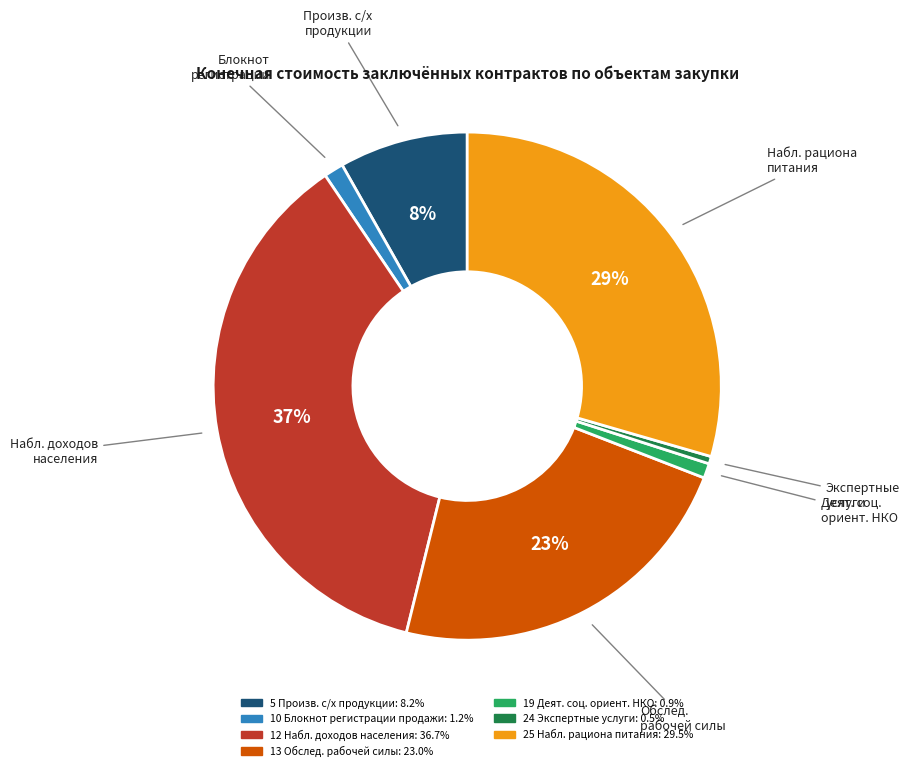

To the nearest percent, what is the average slice percentage?

14%